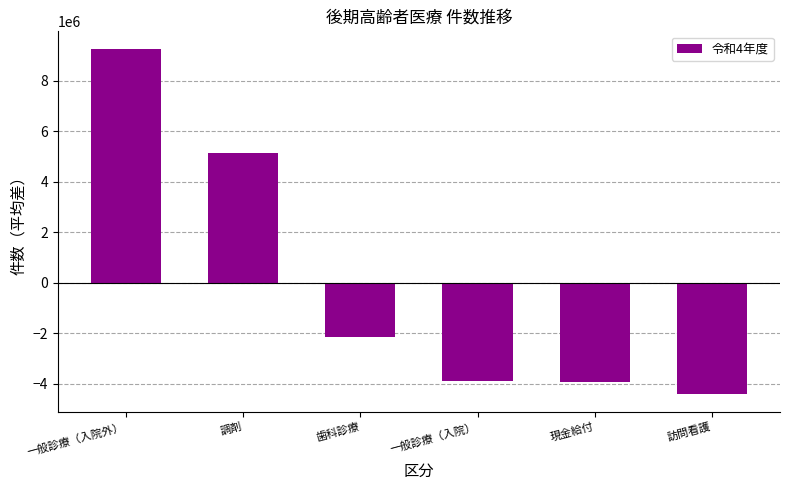

True or false: the data shows -2937737.0 at 歯科診療.

False